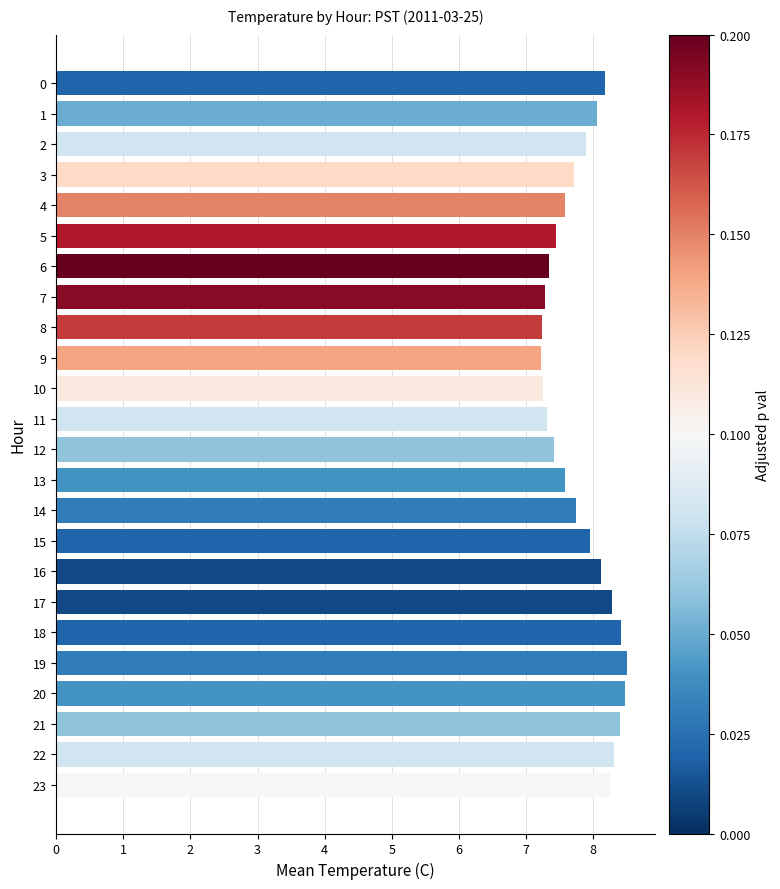

What is the minimum value shown in the chart?

7.2